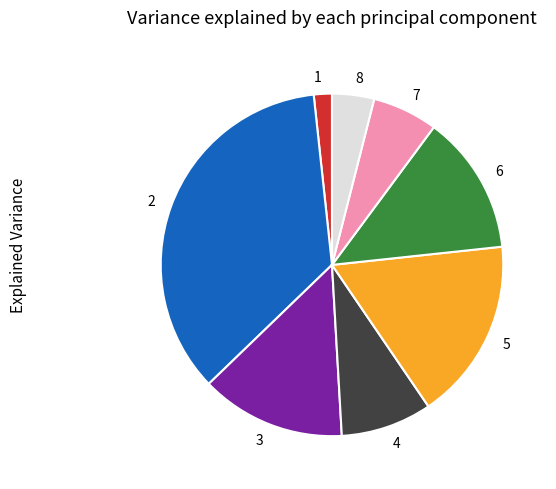

Combined, do 4 and 8 account for over 50%?

No